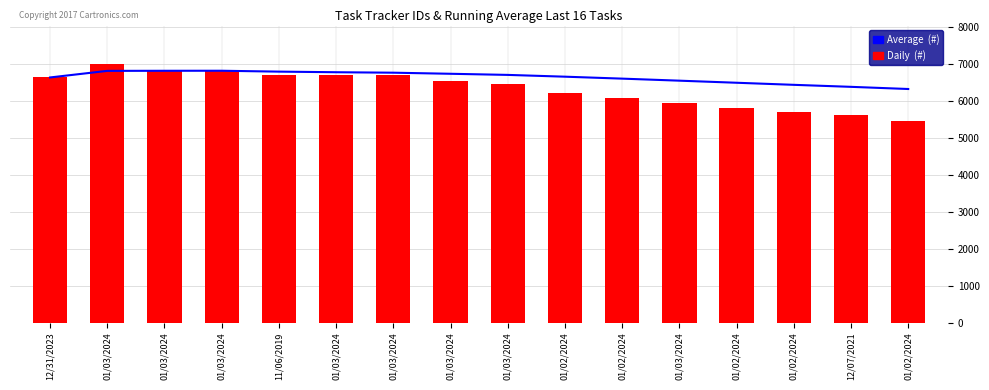

Which series has the largest total across all categories?

Average  (#)